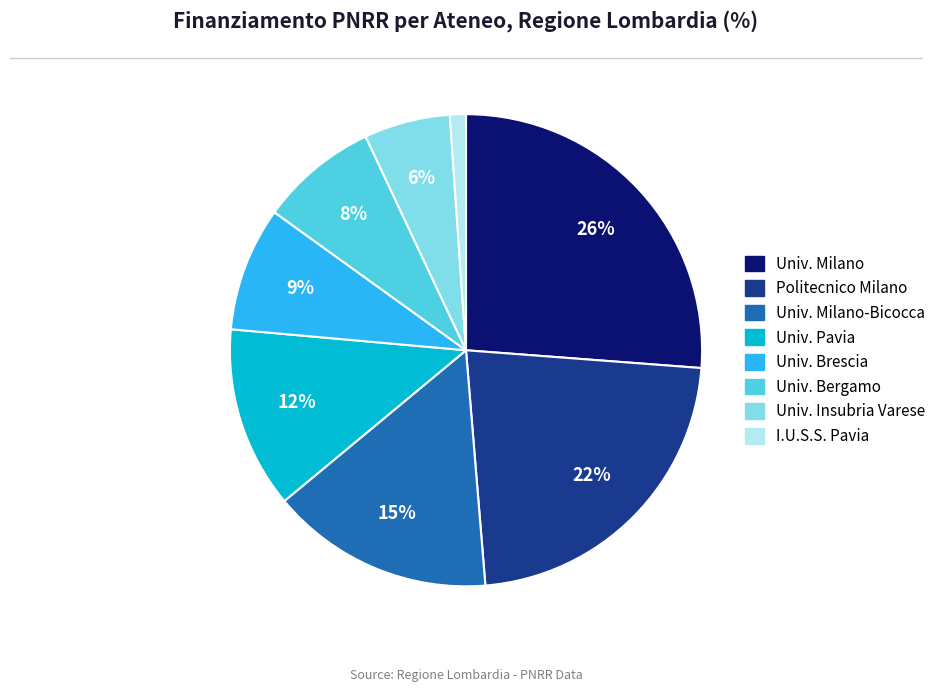

To the nearest percent, what is the average slice percentage?

12%